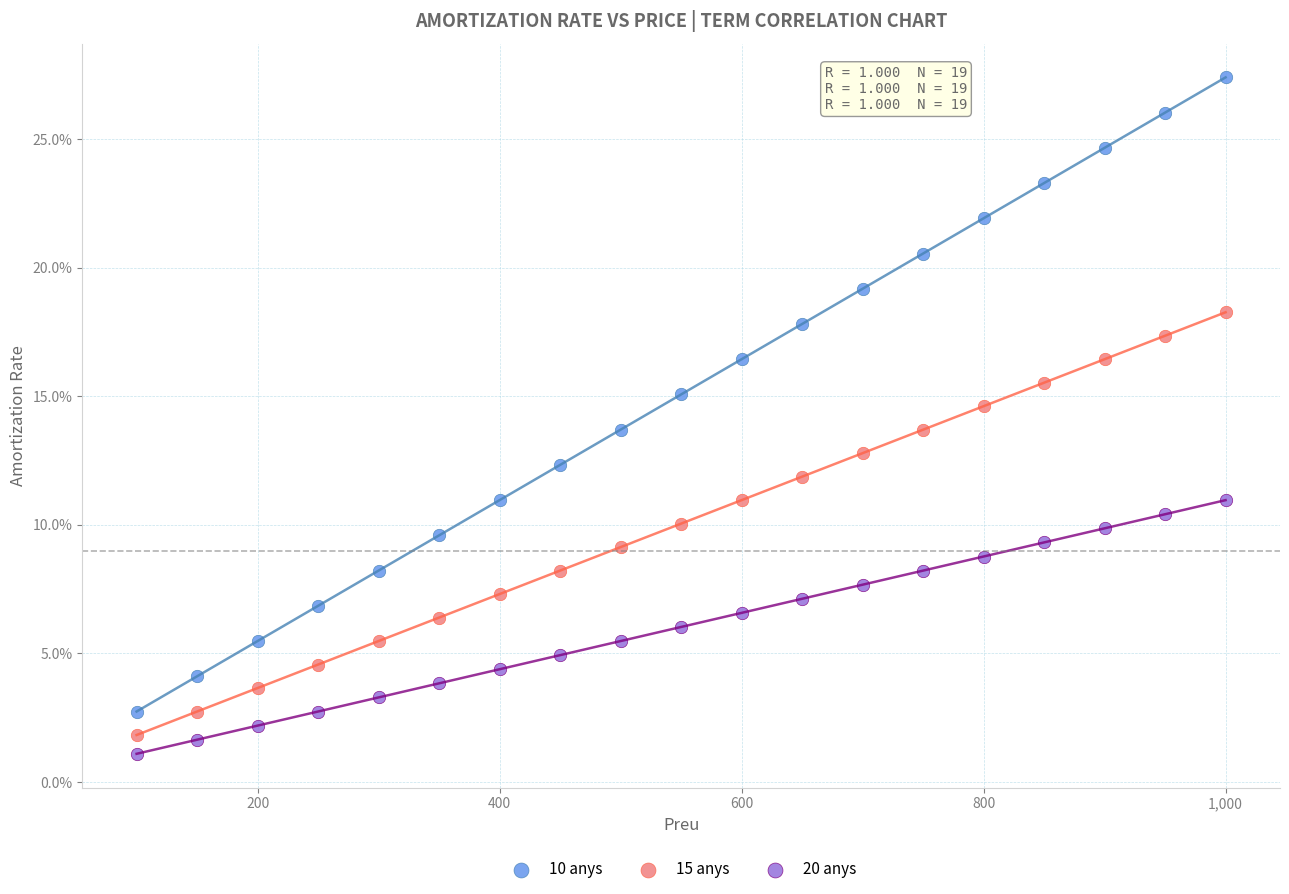

Which series has the widest spread of Y values?

10 anys